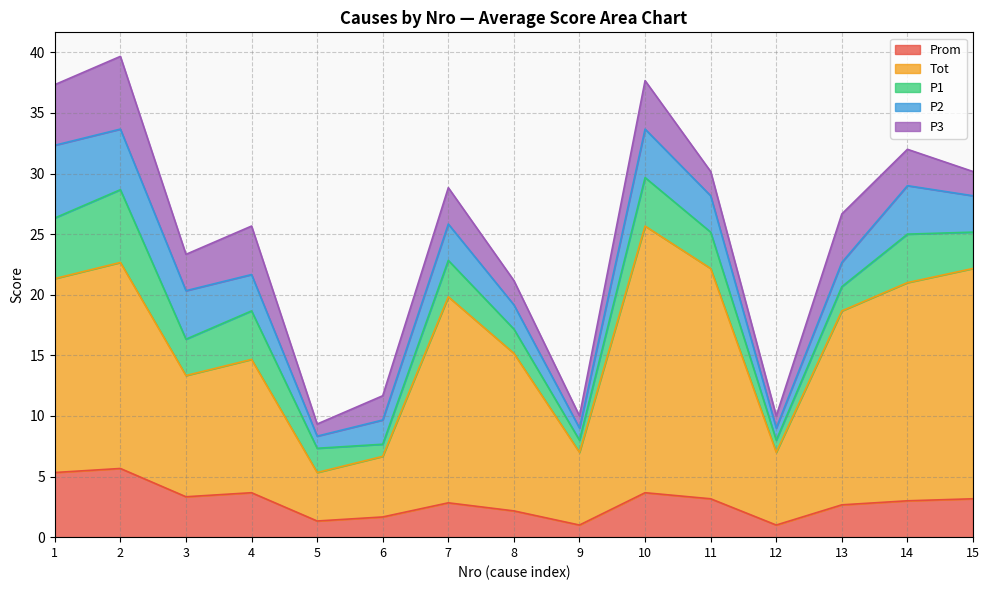

What is the spread (max minus min) of values at 8?

11.0